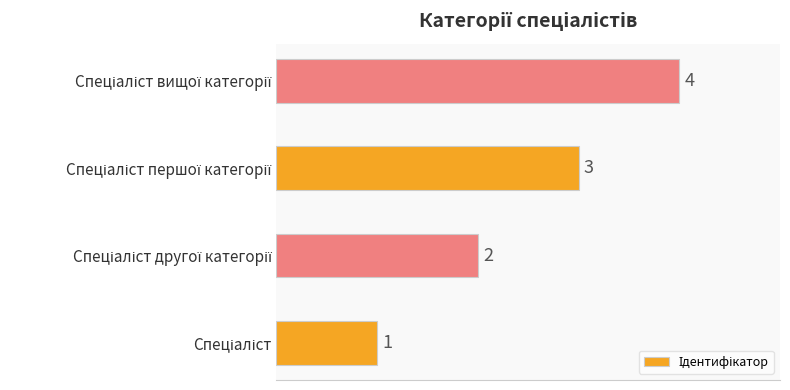

What is the maximum value shown in the chart?

4